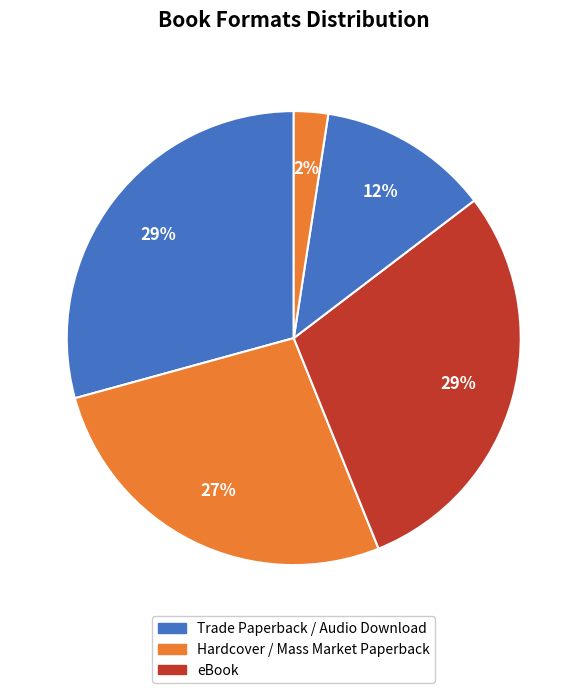

How many segments does this pie chart have?

5